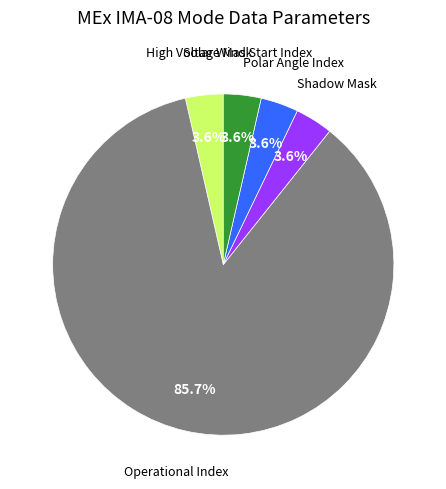

To the nearest percent, what is the difference between the largest and smallest slice percentages?

82%